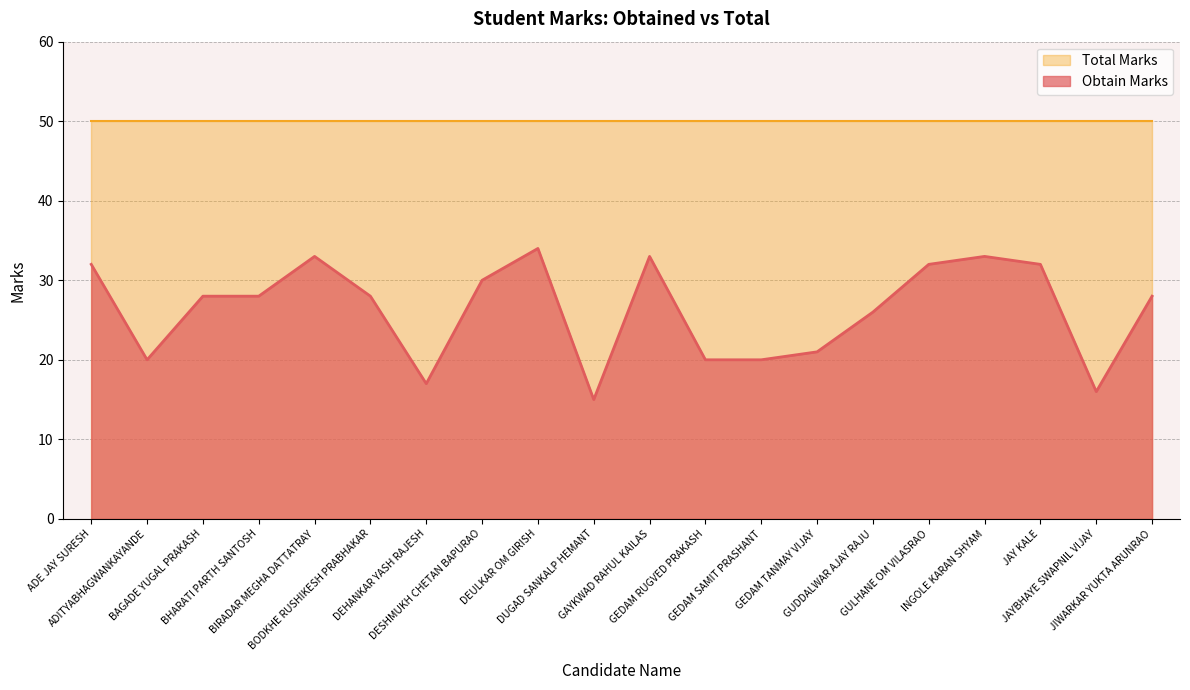

List the labels in order of value, smallest first.

DUGAD SANKALP HEMANT, JAYBHAYE SWAPNIL VIJAY, DEHANKAR YASH RAJESH, ADITYABHAGWANKAYANDE, GEDAM RUGVED PRAKASH, GEDAM SAMIT PRASHANT, GEDAM TANMAY VIJAY, GUDDALWAR AJAY RAJU, BAGADE YUGAL PRAKASH, BHARATI PARTH SANTOSH, BODKHE RUSHIKESH PRABHAKAR, JIWARKAR YUKTA ARUNRAO, DESHMUKH CHETAN BAPURAO, ADE JAY SURESH, GULHANE OM VILASRAO, JAY KALE, BIRADAR MEGHA DATTATRAY, GAYKWAD RAHUL KAILAS, INGOLE KARAN SHYAM, DEULKAR OM GIRISH